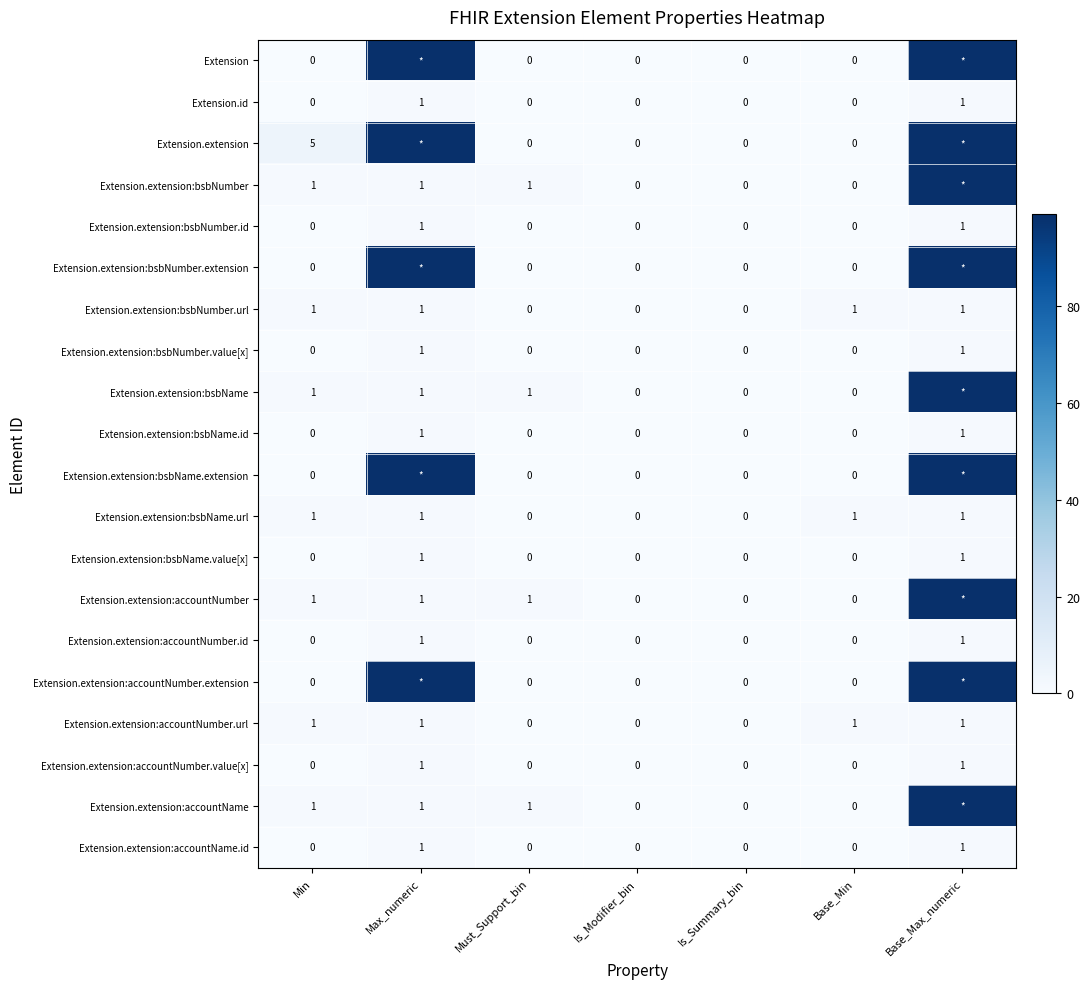

Is the value of Extension.extension:bsbName at Max_numeric greater than the value of Extension.extension:bsbName.id at Base_Min?

Yes